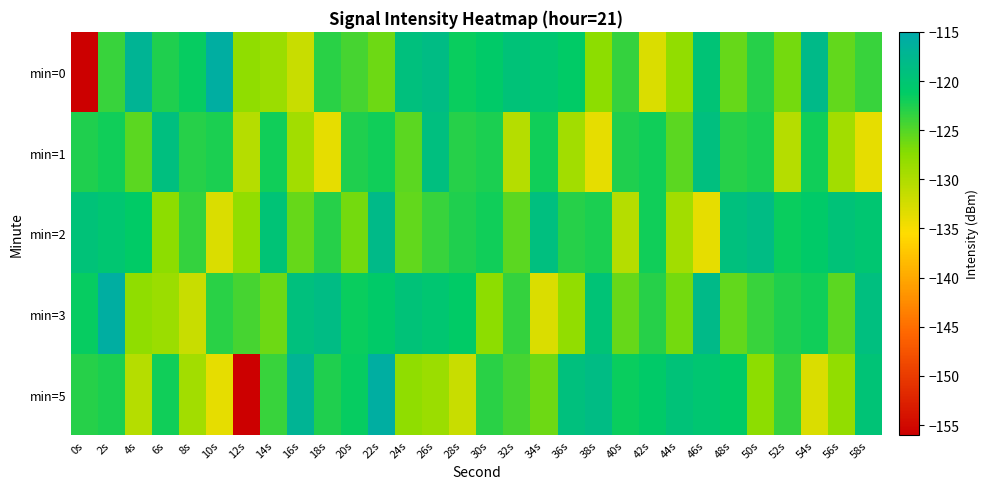

Reading left to right, transcribe all the data shown in this chart.

min=0: 0s=-155.9	2s=-123.8	4s=-117.0	6s=-122.6	8s=-121.4	10s=-115.9	12s=-127.9	14s=-128.7	16s=-131.7	18s=-123.1	20s=-124.3	22s=-126.2	24s=-119.1	26s=-118.4	28s=-121.6	30s=-121.0	32s=-119.5	34s=-120.2	36s=-121.2	38s=-127.8	40s=-123.6	42s=-133.0	44s=-128.0	46s=-119.8	48s=-125.8	50s=-123.0	52s=-126.4	54s=-118.1	56s=-125.7	58s=-123.8
min=1: 0s=-122.6	2s=-122.0	4s=-125.3	6s=-118.9	8s=-122.9	10s=-122.5	12s=-130.5	14s=-121.9	16s=-129.1	18s=-133.8	20s=-122.6	22s=-122.0	24s=-125.3	26s=-118.9	28s=-122.9	30s=-122.5	32s=-130.5	34s=-121.9	36s=-129.1	38s=-133.8	40s=-122.6	42s=-122.0	44s=-125.3	46s=-118.9	48s=-122.9	50s=-122.5	52s=-130.5	54s=-121.9	56s=-129.1	58s=-133.8
min=2: 0s=-119.5	2s=-120.2	4s=-121.2	6s=-127.8	8s=-123.6	10s=-133.0	12s=-128.0	14s=-119.8	16s=-125.8	18s=-123.0	20s=-126.4	22s=-118.1	24s=-125.7	26s=-123.8	28s=-122.6	30s=-122.0	32s=-125.3	34s=-118.9	36s=-122.9	38s=-122.5	40s=-130.5	42s=-121.9	44s=-129.1	46s=-133.8	48s=-119.1	50s=-118.4	52s=-121.6	54s=-121.0	56s=-119.5	58s=-120.2
min=3: 0s=-121.4	2s=-115.9	4s=-127.9	6s=-128.7	8s=-131.7	10s=-123.1	12s=-124.3	14s=-126.2	16s=-119.1	18s=-118.4	20s=-121.6	22s=-121.0	24s=-119.5	26s=-120.2	28s=-121.2	30s=-127.8	32s=-123.6	34s=-133.0	36s=-128.0	38s=-119.8	40s=-125.8	42s=-123.0	44s=-126.4	46s=-118.1	48s=-125.7	50s=-123.8	52s=-122.6	54s=-122.0	56s=-125.3	58s=-118.9
min=5: 0s=-122.9	2s=-122.5	4s=-130.5	6s=-121.9	8s=-129.1	10s=-133.8	12s=-155.9	14s=-123.8	16s=-117.0	18s=-122.6	20s=-121.4	22s=-115.9	24s=-127.9	26s=-128.7	28s=-131.7	30s=-123.1	32s=-124.3	34s=-126.2	36s=-119.1	38s=-118.4	40s=-121.6	42s=-121.0	44s=-119.5	46s=-120.2	48s=-121.2	50s=-127.8	52s=-123.6	54s=-133.0	56s=-128.0	58s=-119.8